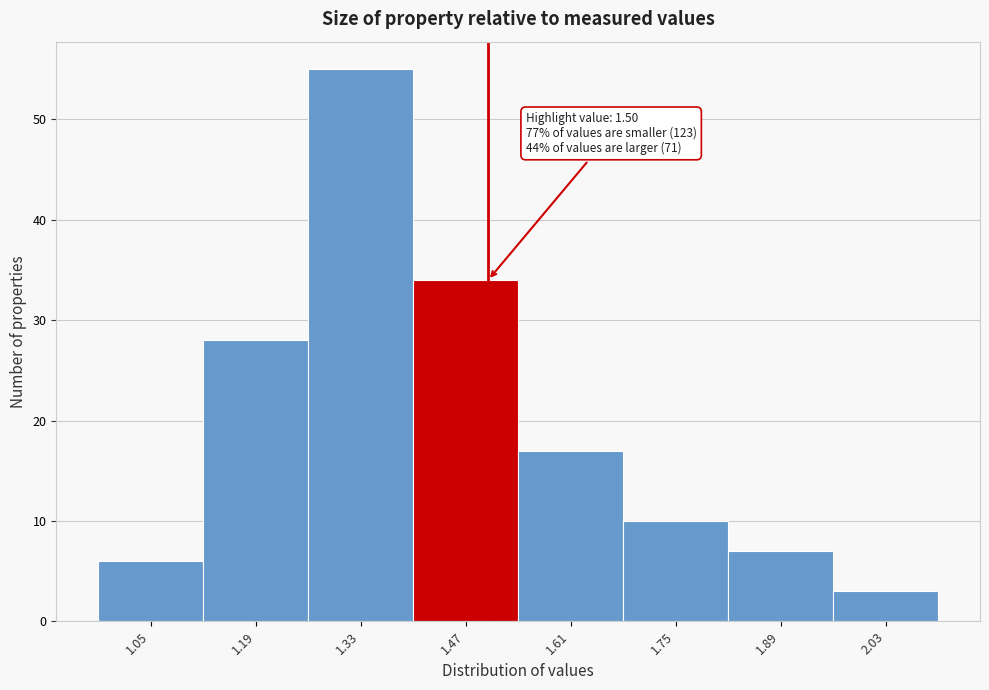

Over which range of the x-axis is the bar tallest?

1.26 to 1.40